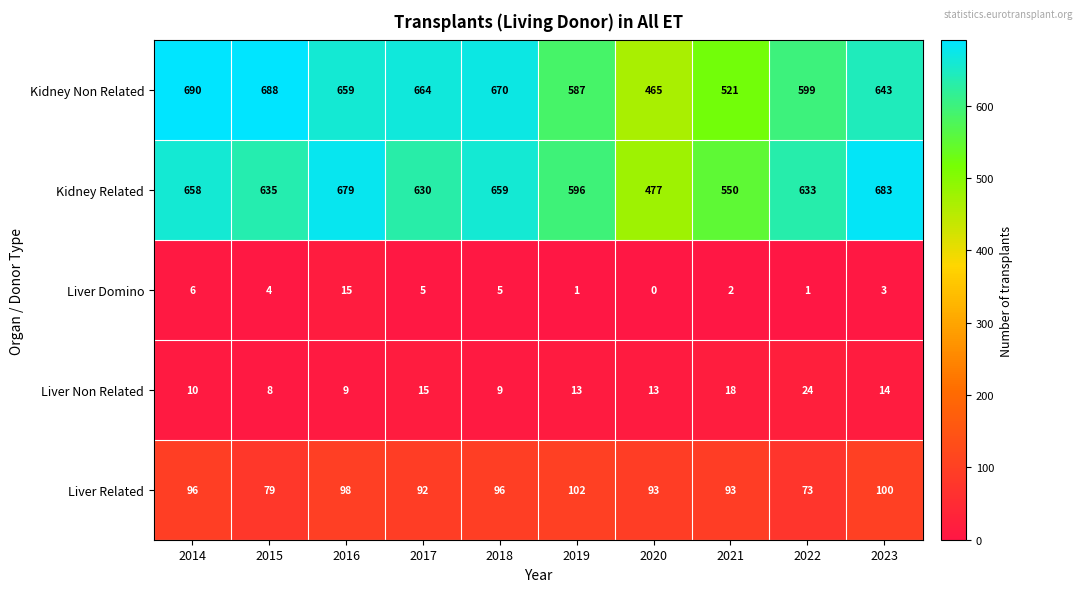

Rank the series at 2022 from highest to lowest value.

Kidney Related, Kidney Non Related, Liver Related, Liver Non Related, Liver Domino